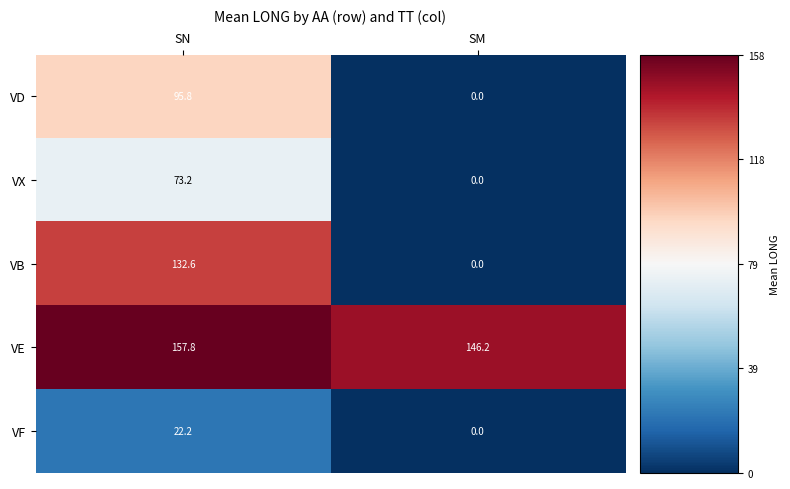

At which label does VE reach its peak?

SN